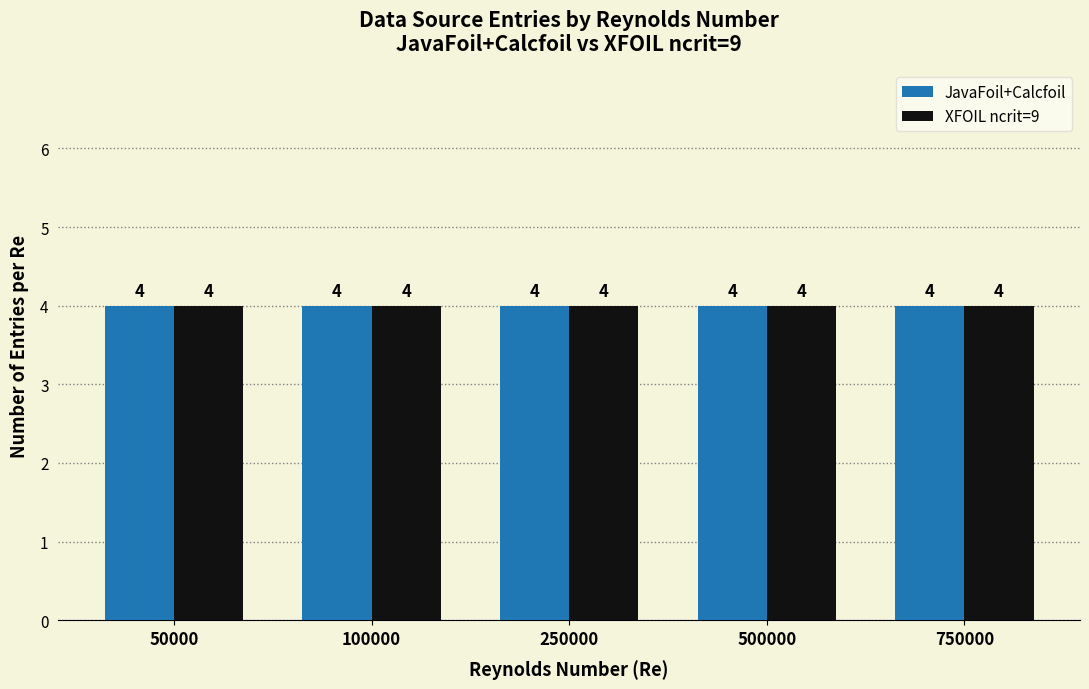

Count the number of data series in this chart.

2